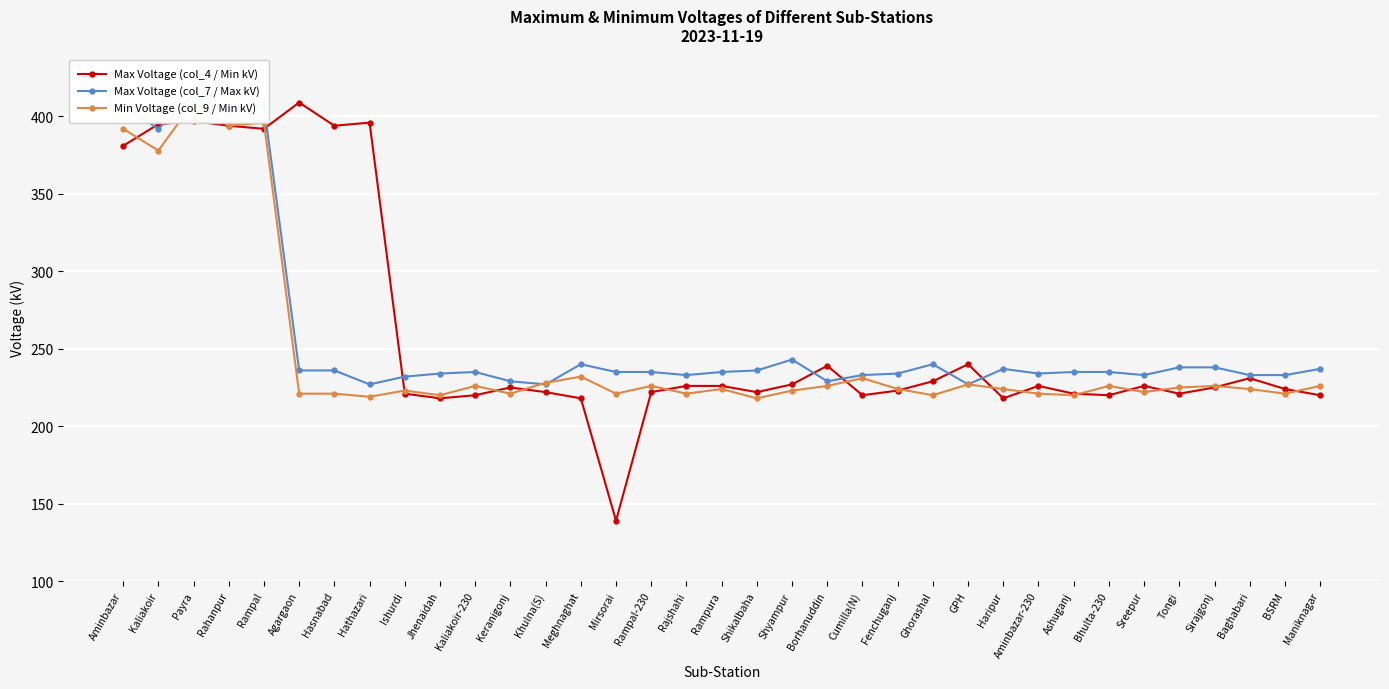

What is the difference between the second highest and second lowest values in the Min Voltage (col_9 / Min kV) series?

177